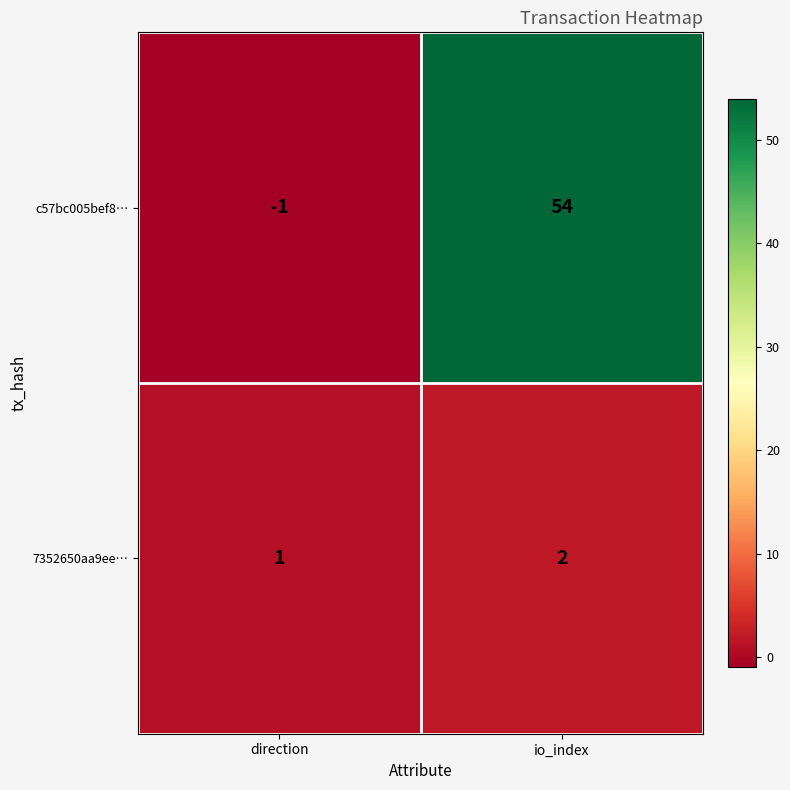

At which category is the sum across all series the highest?

io_index